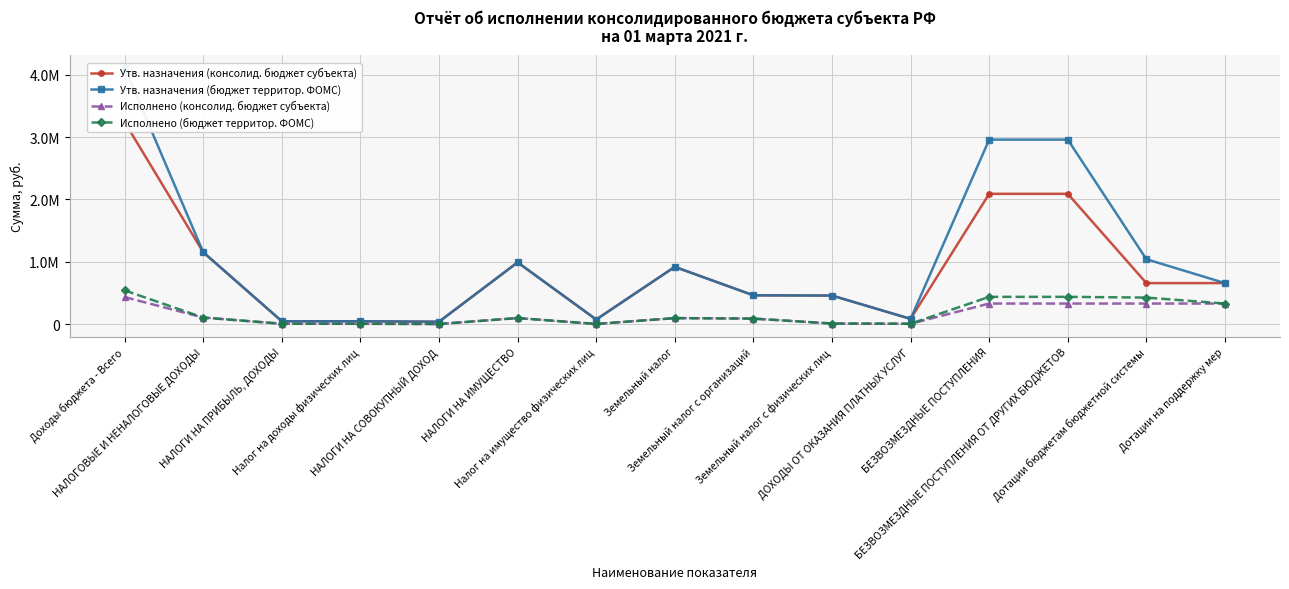

True or false: Исполнено (бюджет территор. ФОМС) and Утв. назначения (консолид. бюджет субъекта) intersect in this chart.

False